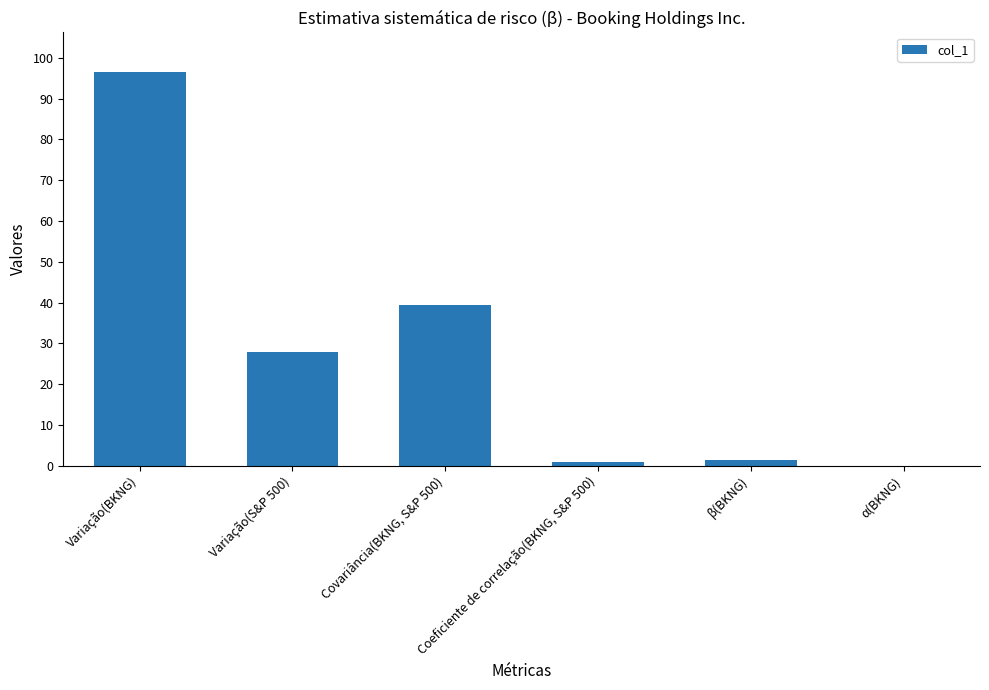

What is the sum of all values?

166.0